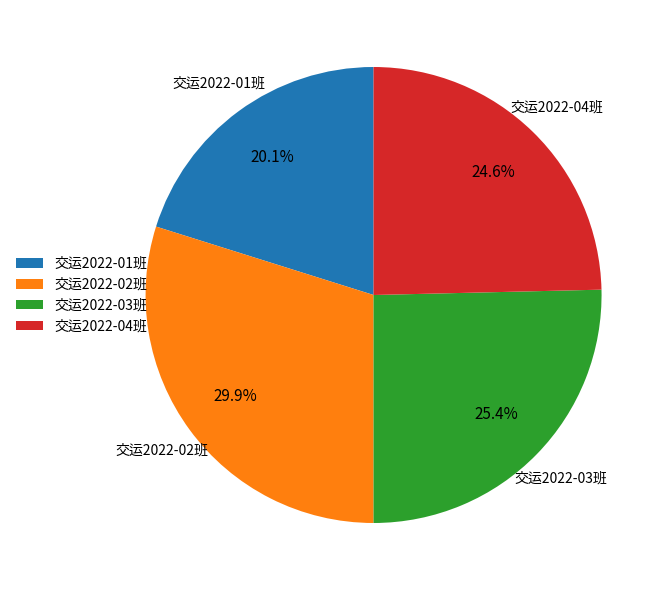

What portion of the pie excludes 交运2022-02班?

70.1%